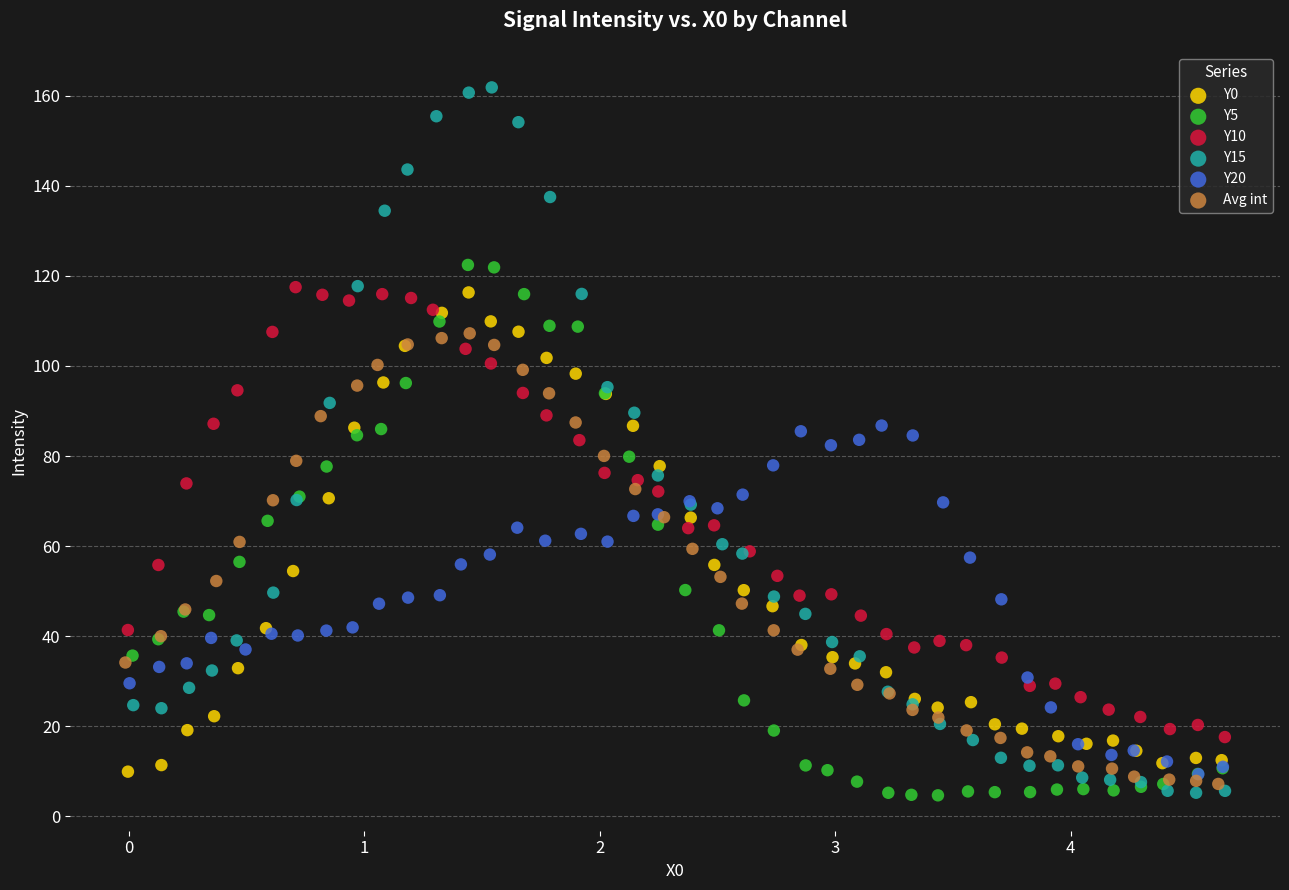

Which series contains the highest Y value?

Y15